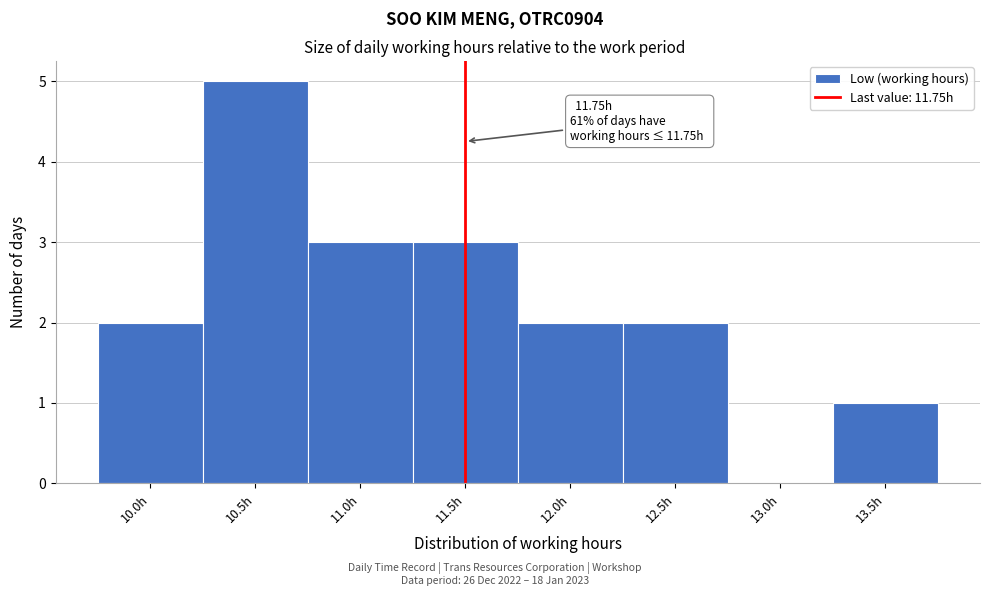

Reading left to right, transcribe all the data shown in this chart.

10.0h=2	10.5h=5	11.0h=3	11.5h=3	12.0h=2	12.5h=2	13.0h=0	13.5h=1